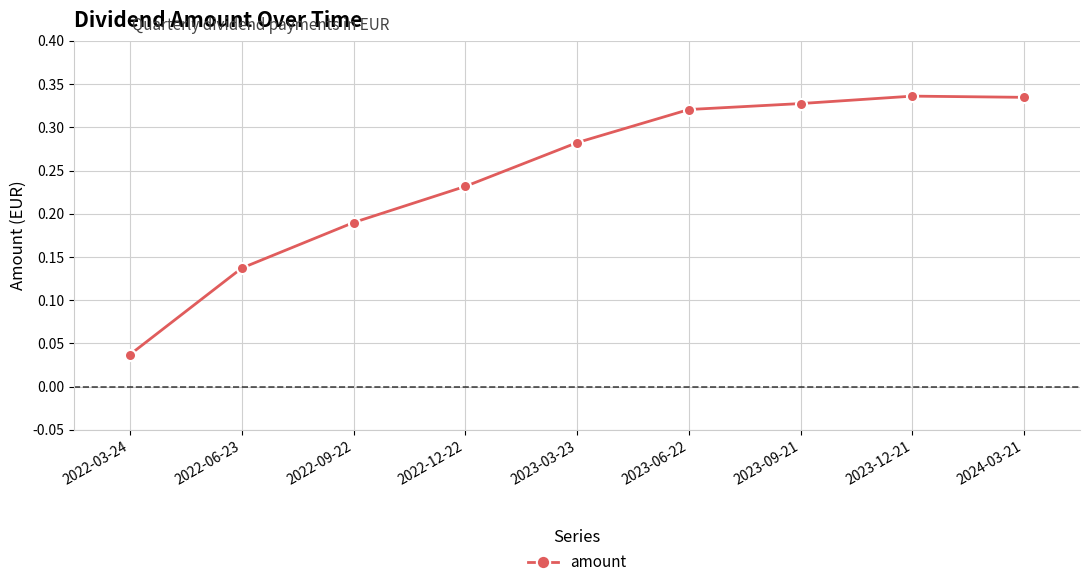

Which has a higher value, 2022-09-22 or 2023-12-21?

2023-12-21